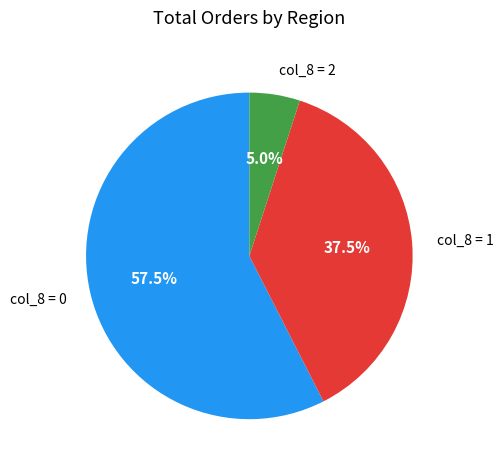

How many segments does this pie chart have?

3